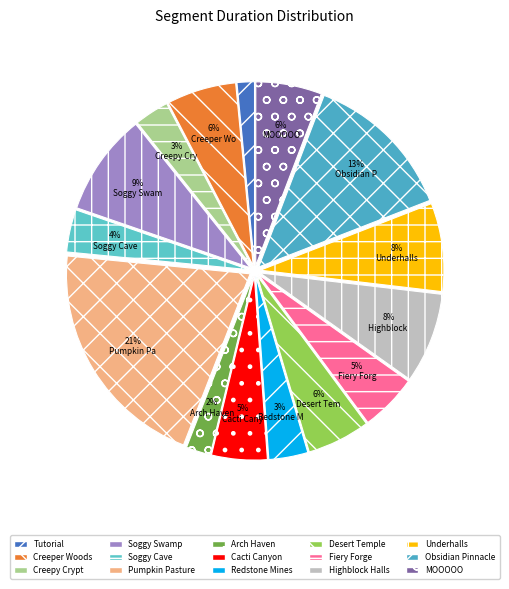

Is there a majority slice in this chart?

No